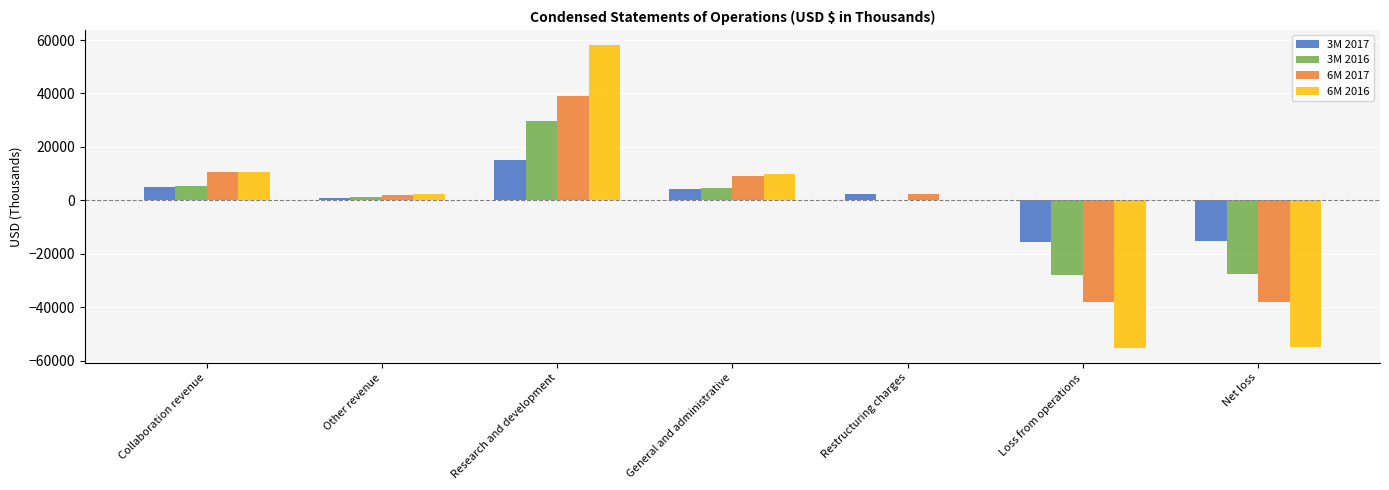

Count the number of data series in this chart.

4